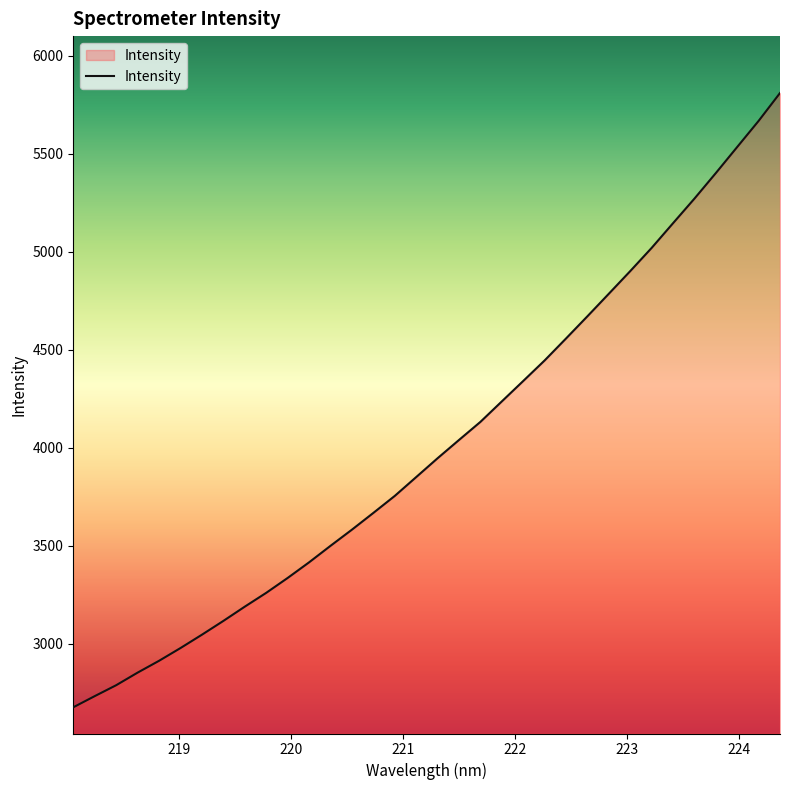

What is the maximum value shown in the chart?

5810.5